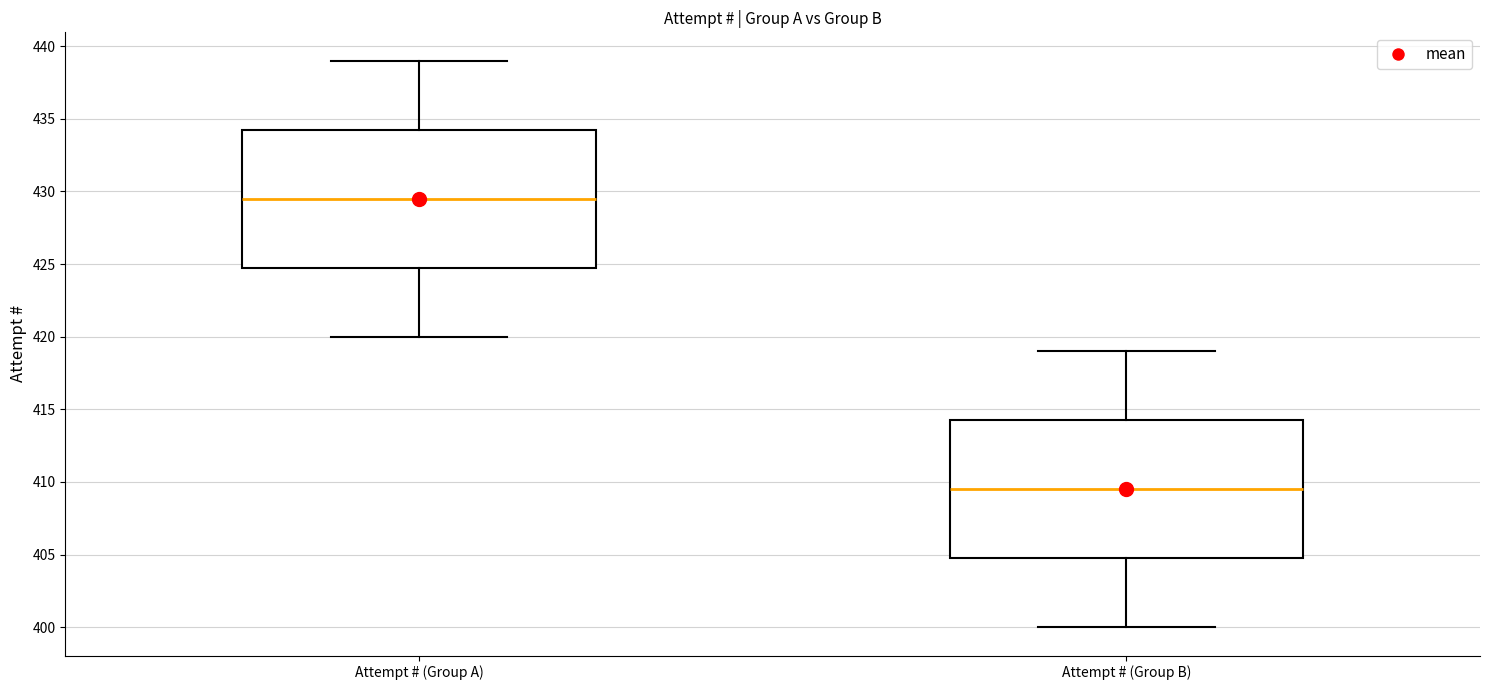

Which box's median line is the lowest?

Attempt # (Group B)